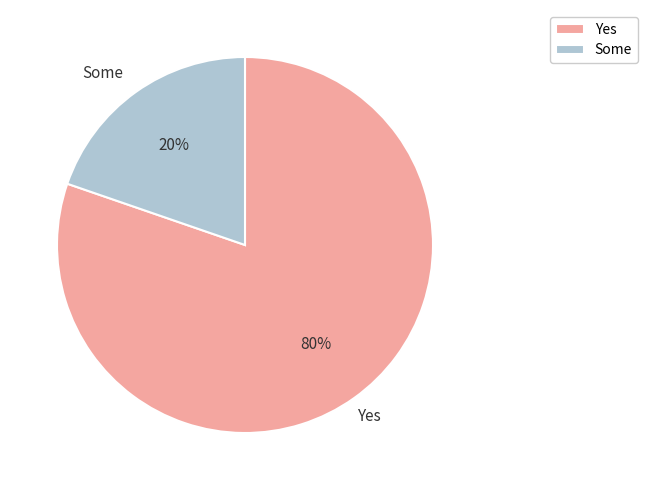

Is the sum of Yes and Some greater than half?

Yes